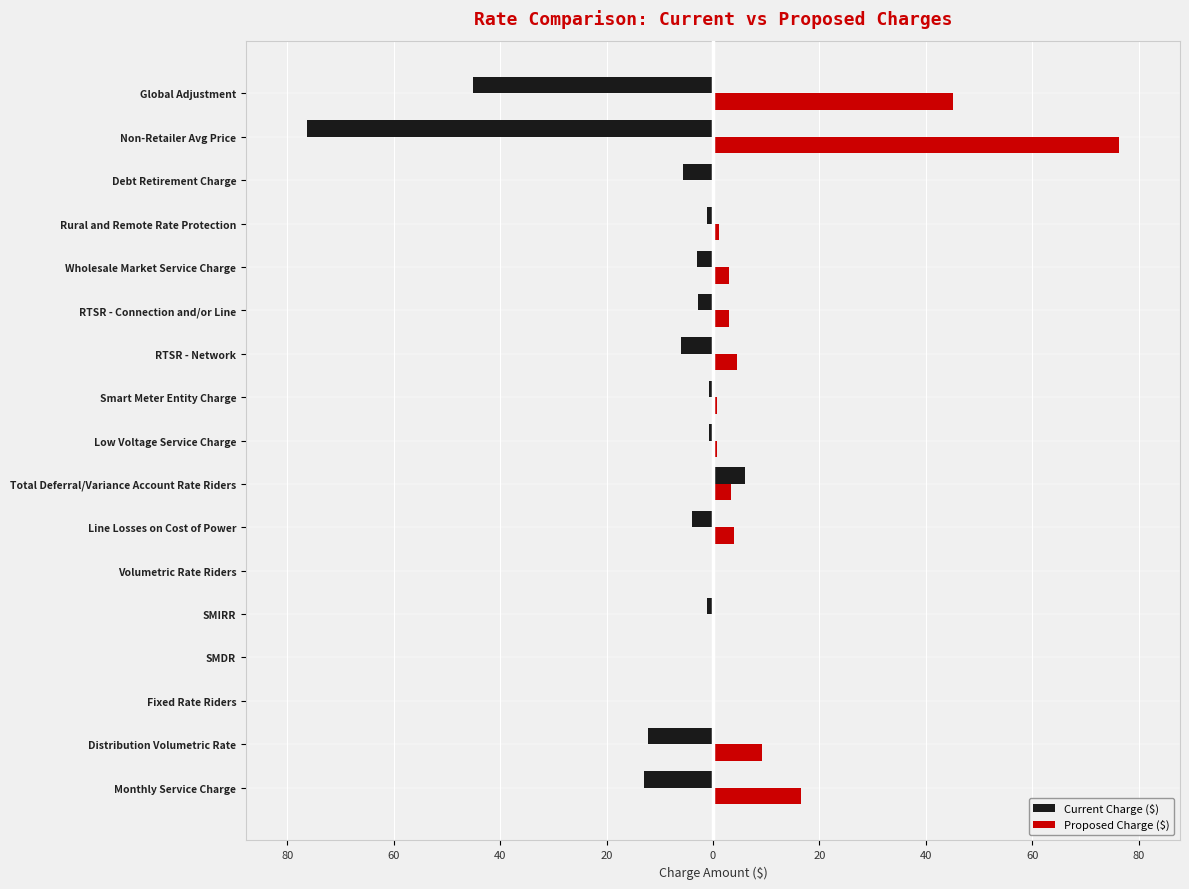

What is the difference between the second highest and minimum values in the Proposed Charge ($) series?

45.2